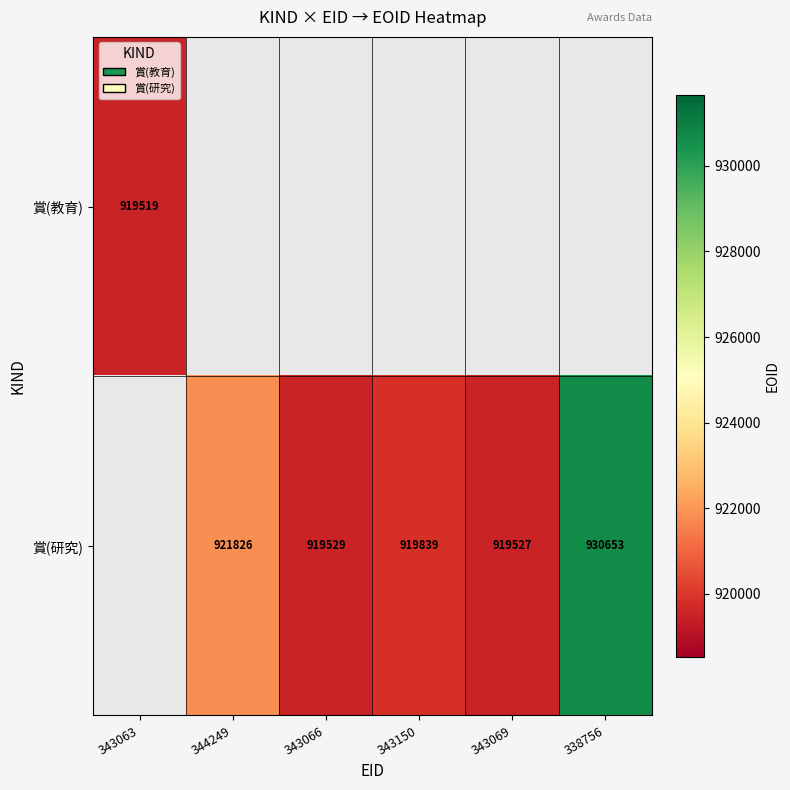

The 賞(研究) series shows 184843 at 343150. True or false?

False